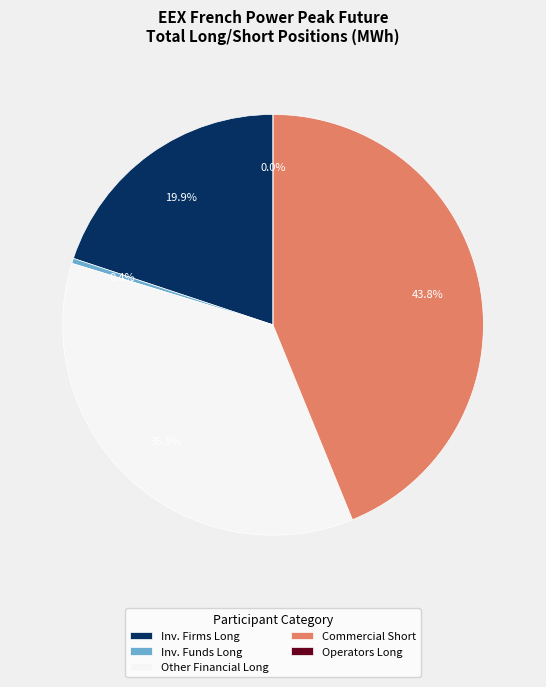

The Other Financial Institutions (Long) slice represents 36% of the pie. True or false?

True